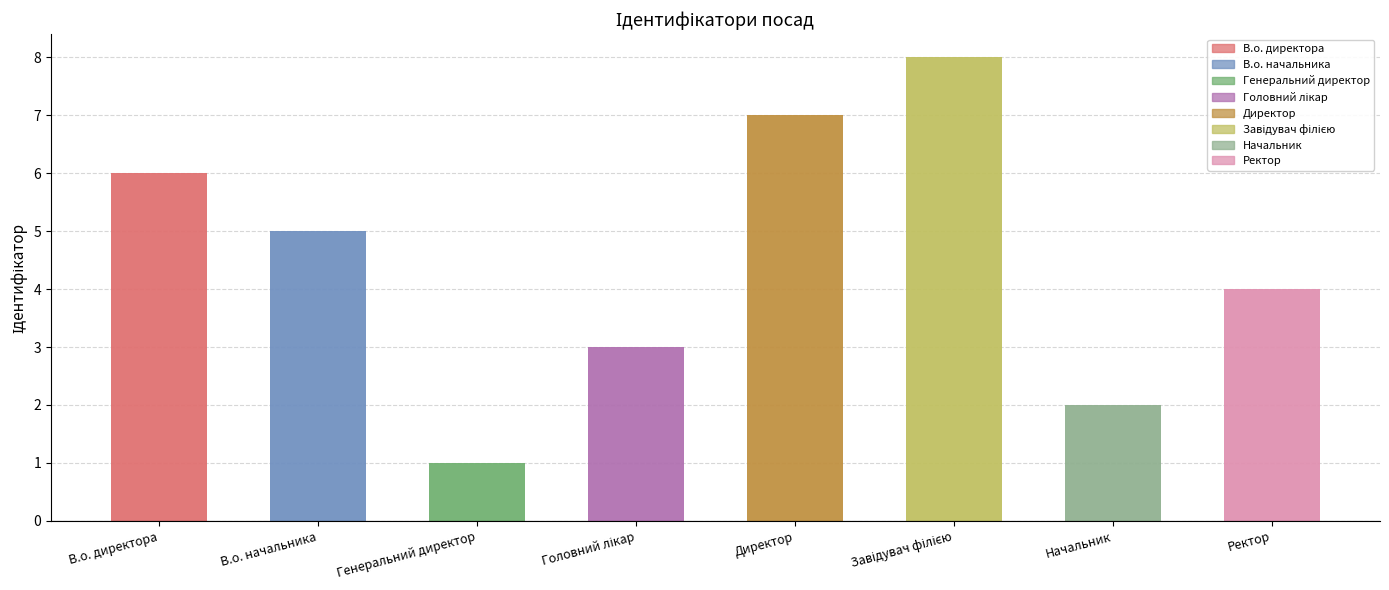

How many data points are less than 5?

4